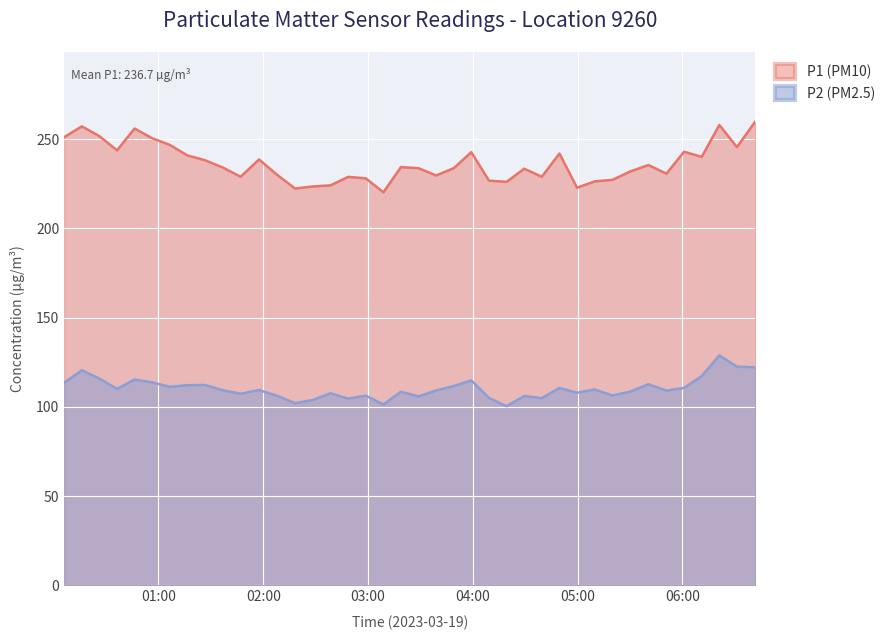

Which series has the widest spread of values?

P1 (PM10)